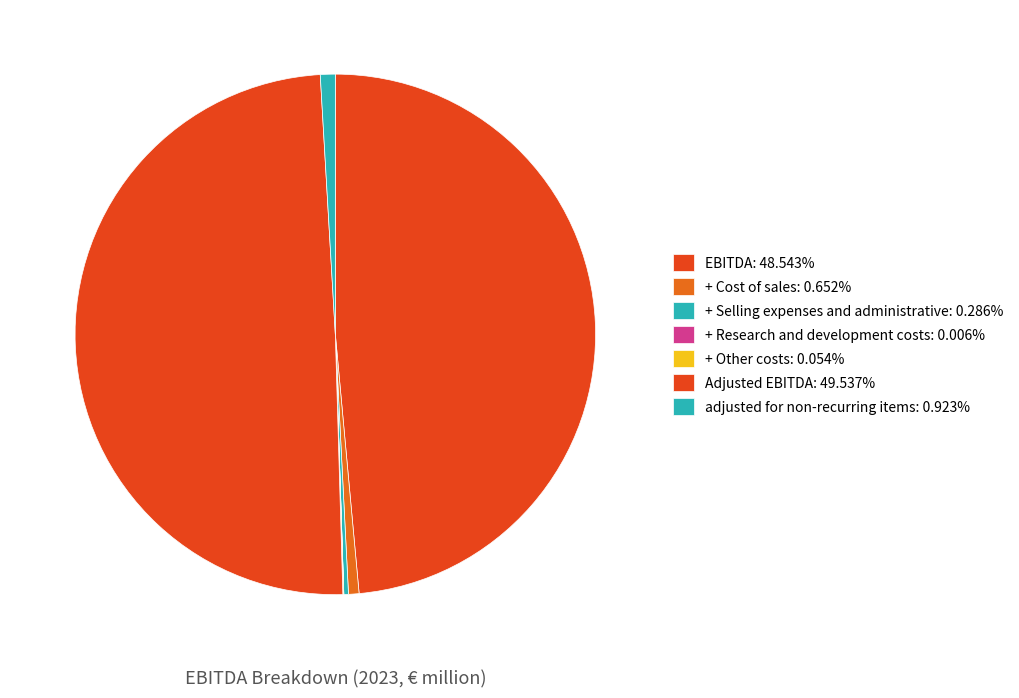

Count the number of slices in the pie.

7